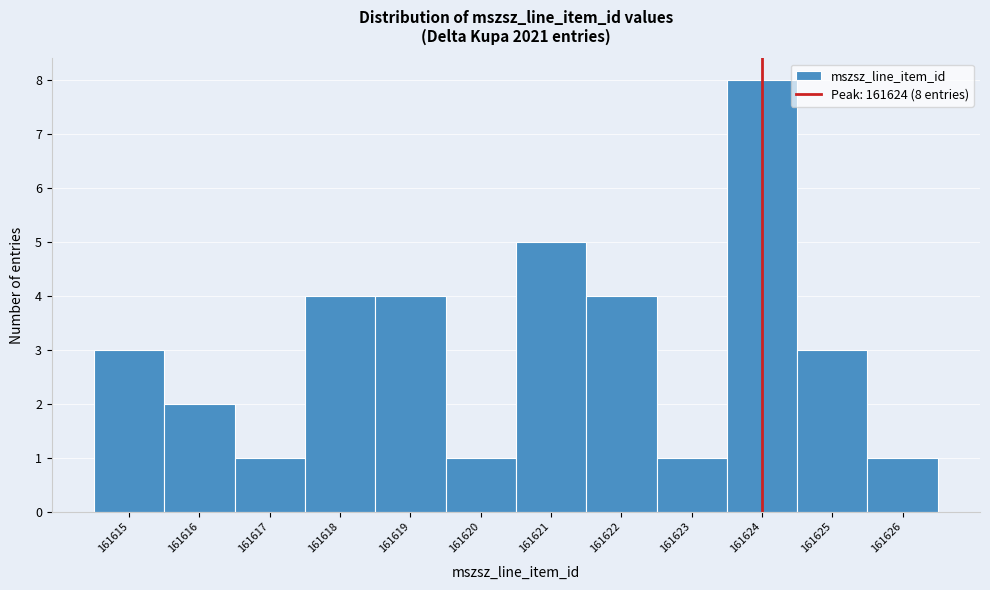

Which range on the x-axis has the tallest bar?

161623.5 to 161624.5